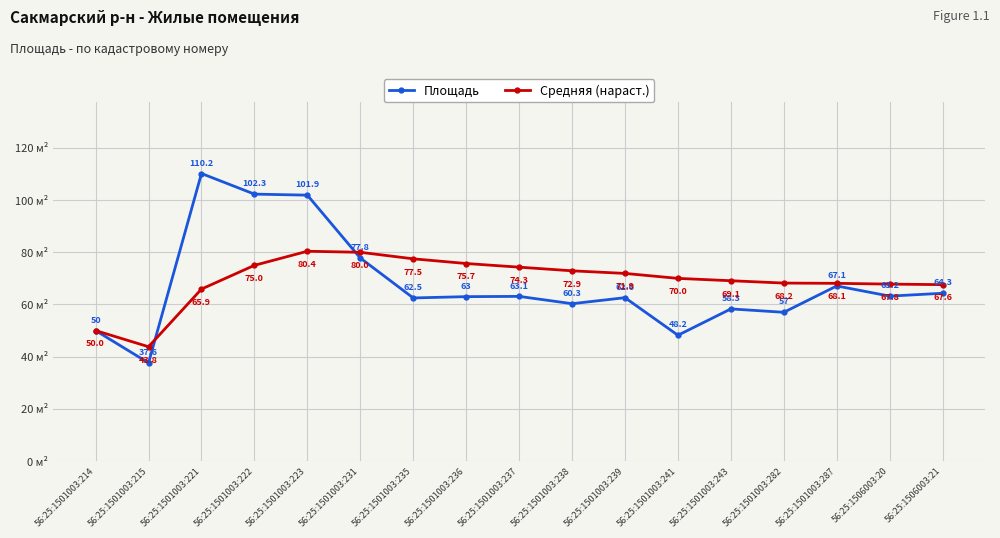

Reading left to right, extract all data points from this chart.

Площадь: 50.0	37.6	110.2	102.3	101.9	77.8	62.5	63.0	63.1	60.3	62.6	48.2	58.3	57.0	67.1	63.2	64.3
Средняя (нараст.): 50.0	43.8	65.9	75.0	80.4	80.0	77.5	75.7	74.3	72.9	71.9	70.0	69.1	68.2	68.1	67.8	67.6